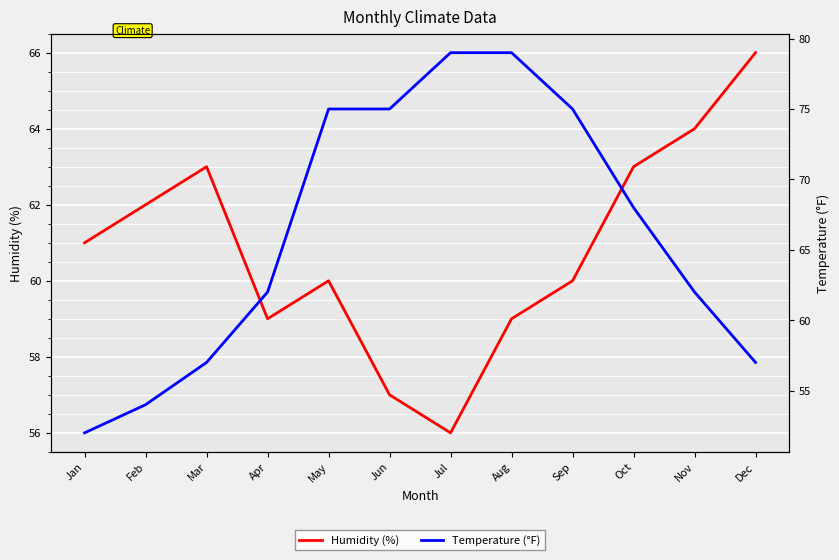

At how many categories does at least one series exceed 73?

5